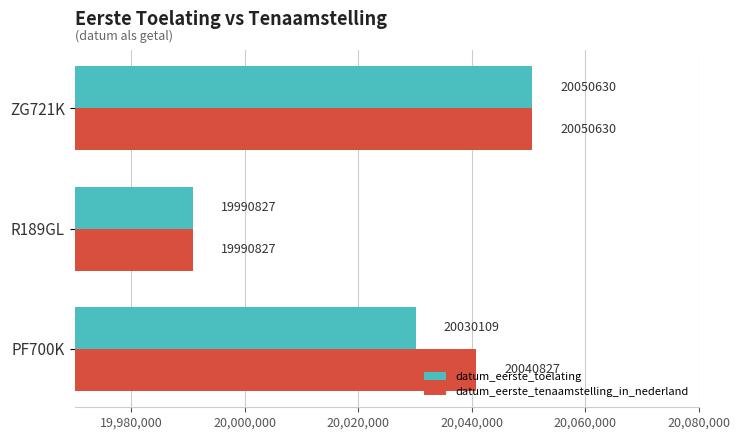

What is the difference between the maximum and minimum values in the datum_eerste_tenaamstelling_in_nederland series?

59803